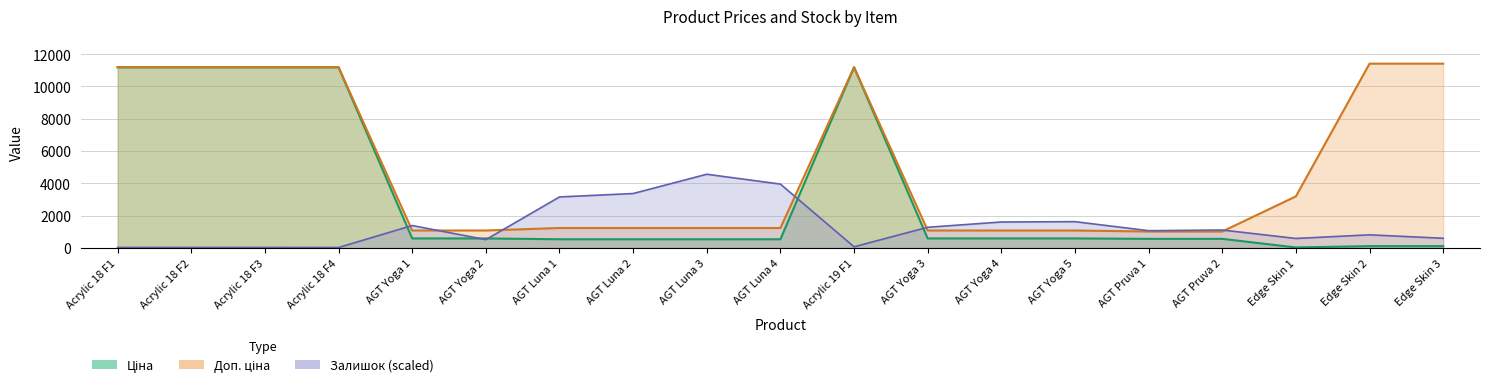

What are all the series names shown in the legend?

Ціна, Доп. ціна, Залишок